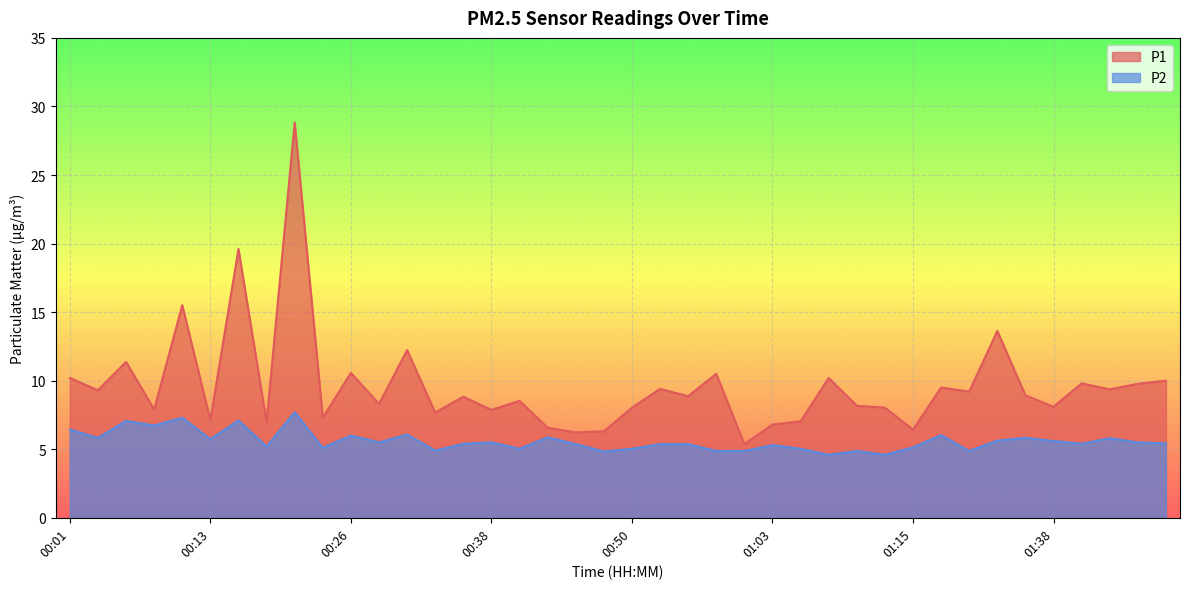

Which series has the largest total across all categories?

P1